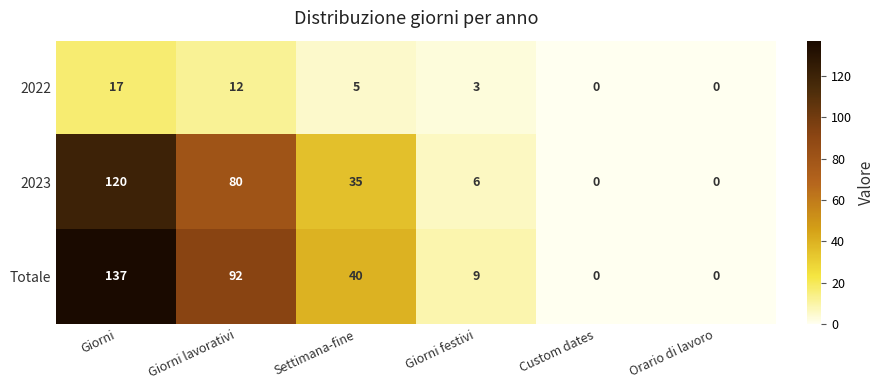

The 2022 series shows 1 at Giorni festivi. True or false?

False